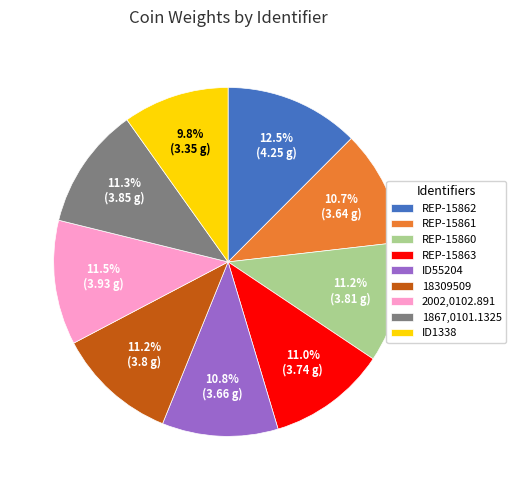

To the nearest percent, what is the difference between the REP-15863 and ID1338 slice percentages?

1%